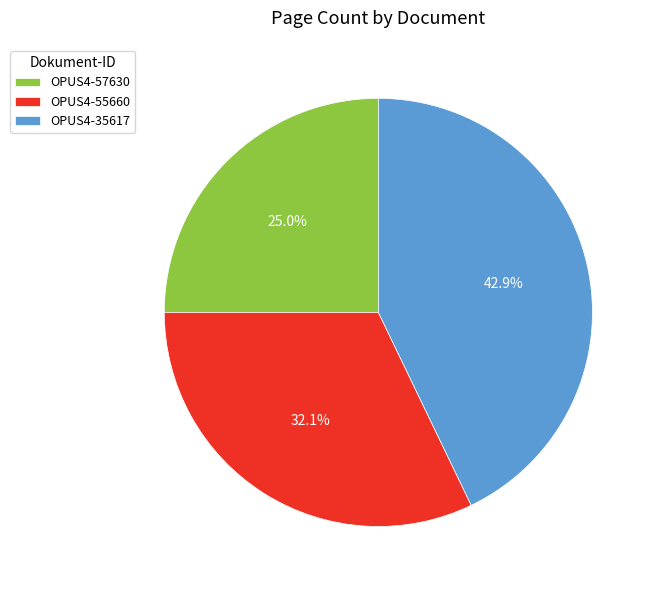

Does OPUS4-35617 represent more than half of the total?

No